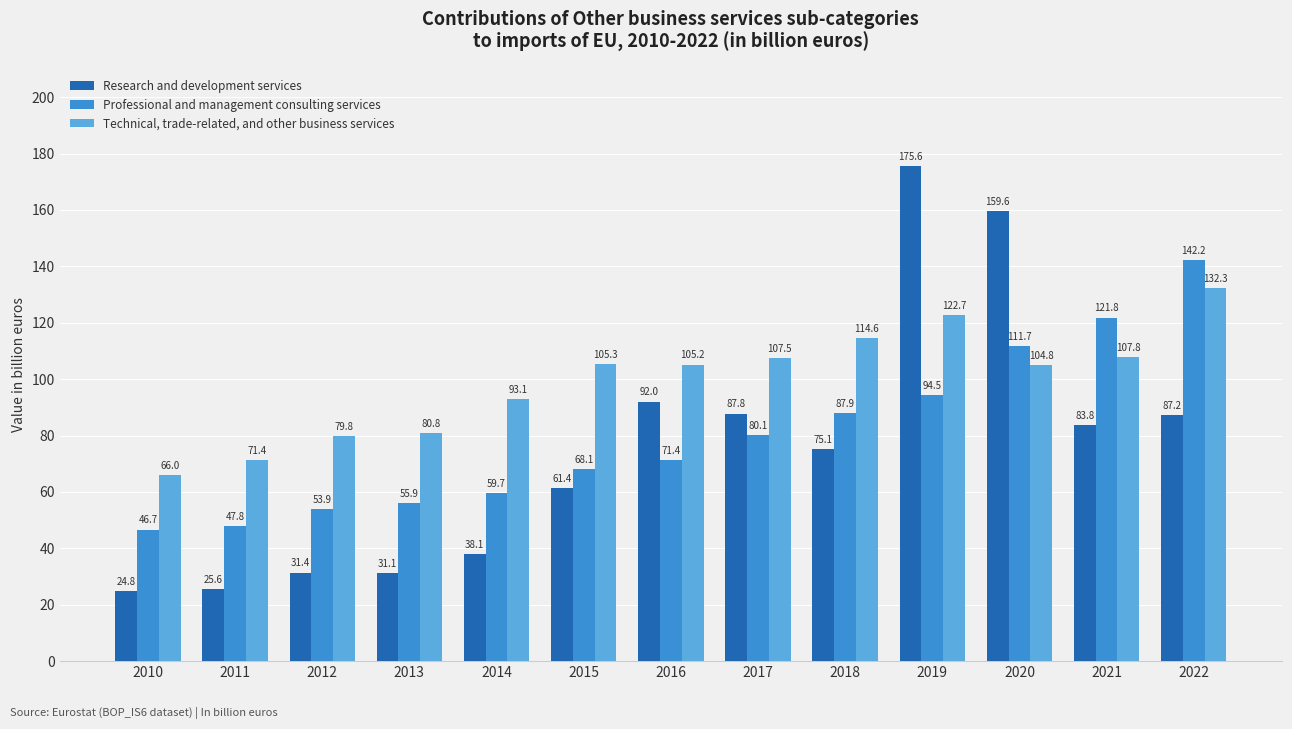

What is the smallest value displayed?

24.8